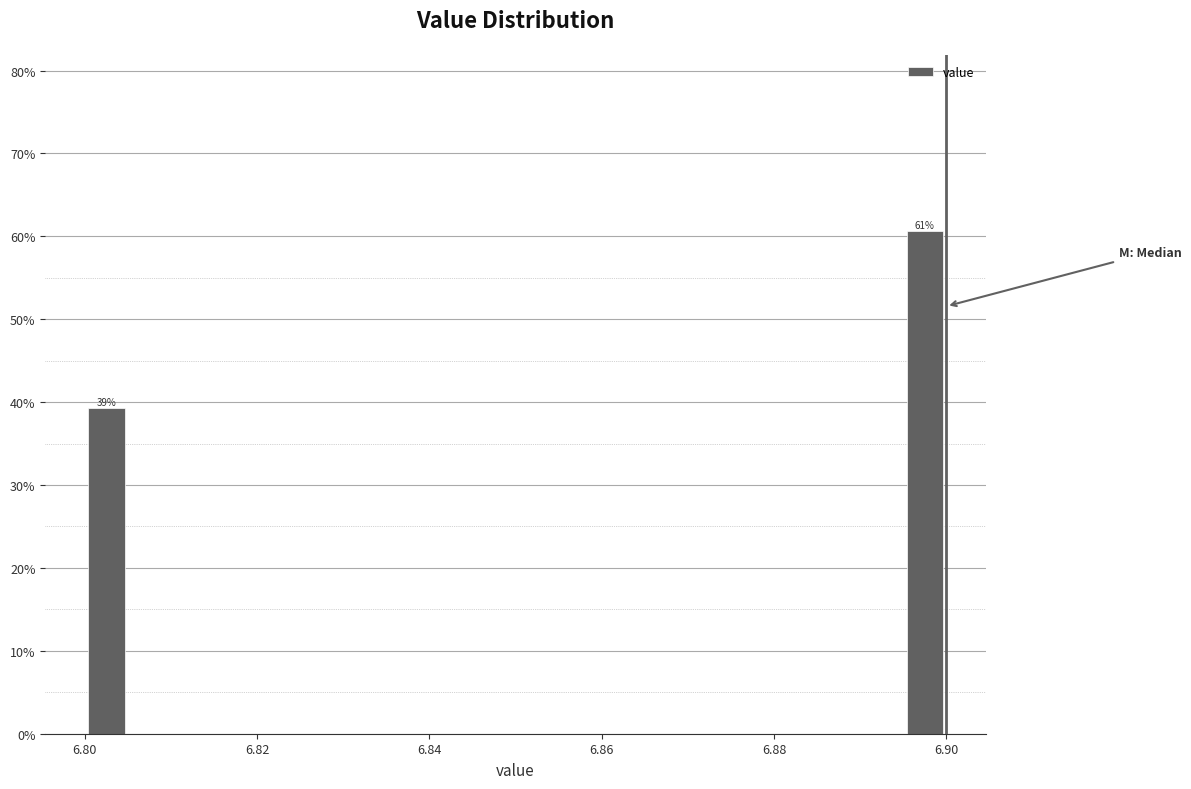

Read against the x-axis, roughly where is the centre of the tallest bar?

6.898